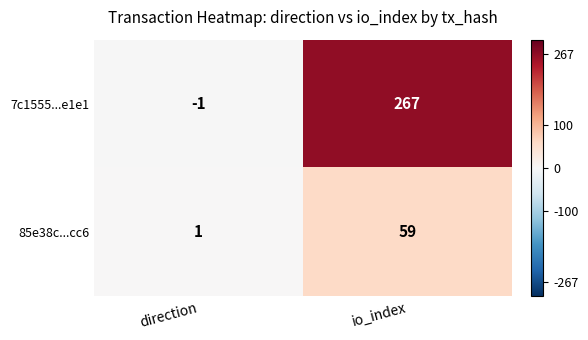

What is the difference between the 7c1555...e1e1 values at direction and io_index?

268